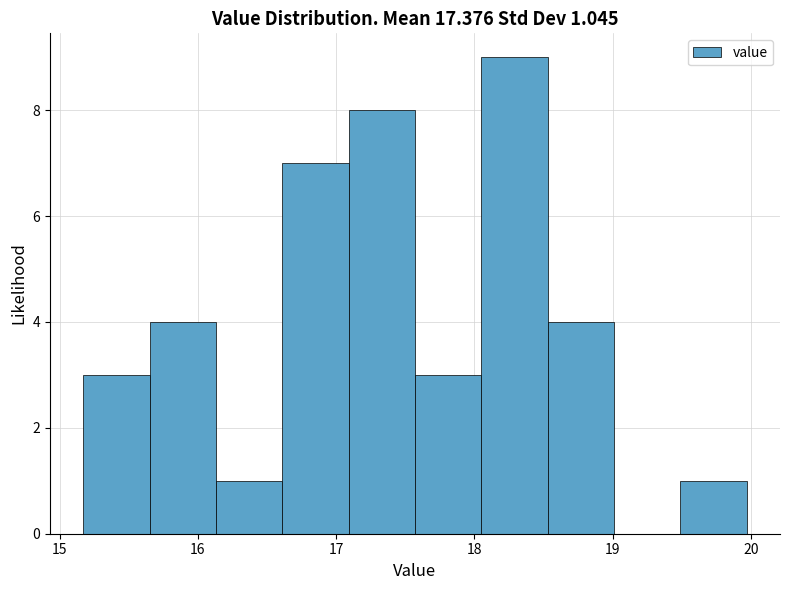

Over which range of the x-axis is the bar tallest?

18.05 to 18.53